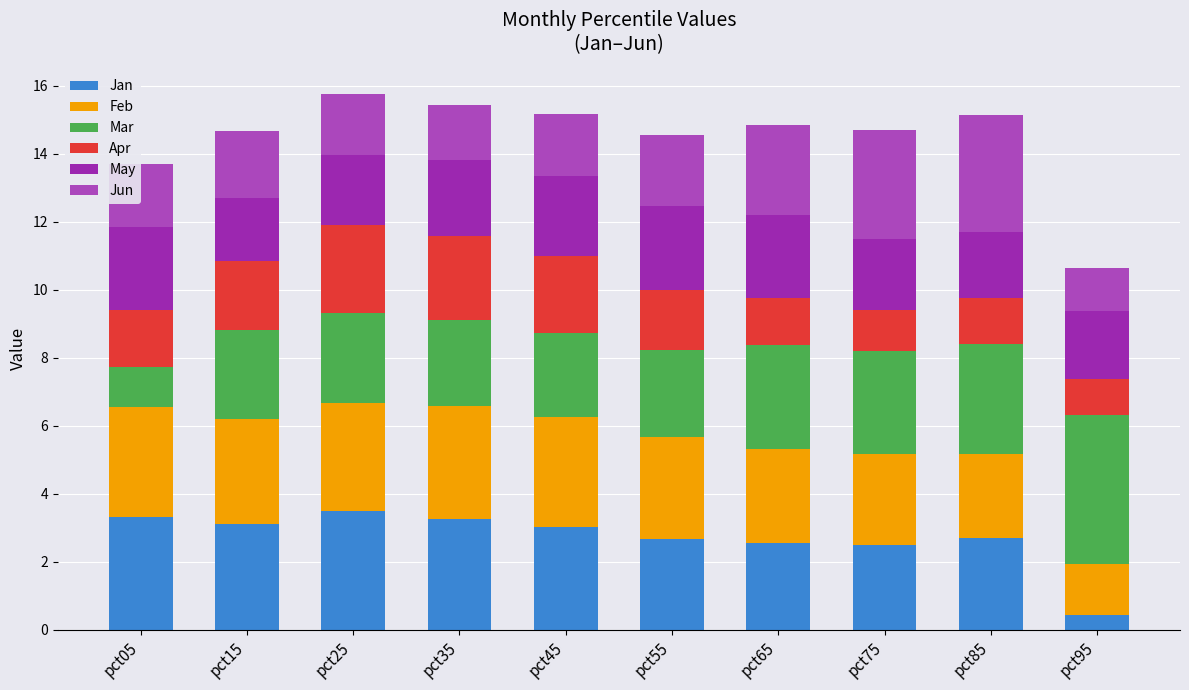

Is it true that May equals 3.3 at pct65?

False